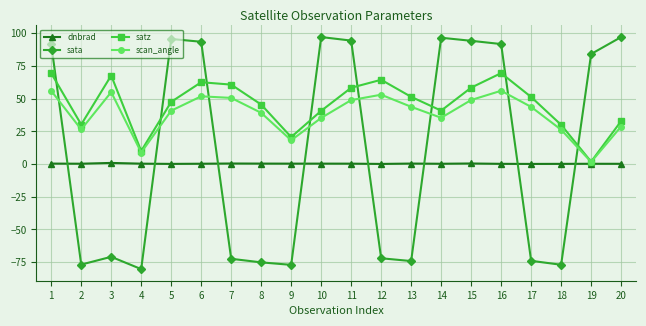

Where is sata nearest to the value 8?

19